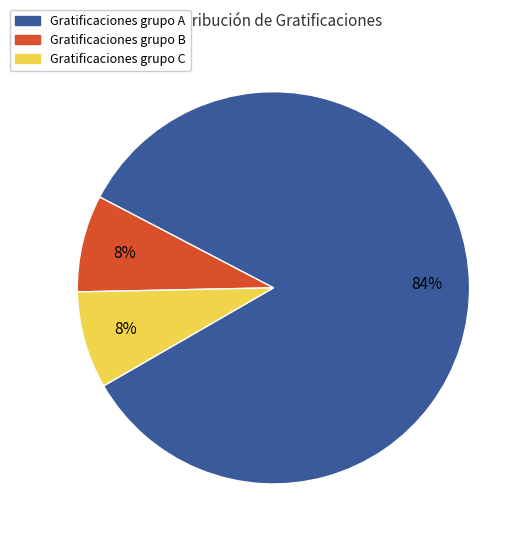

To the nearest percent, what percentage of the pie is Gratificaciones grupo A?

84%